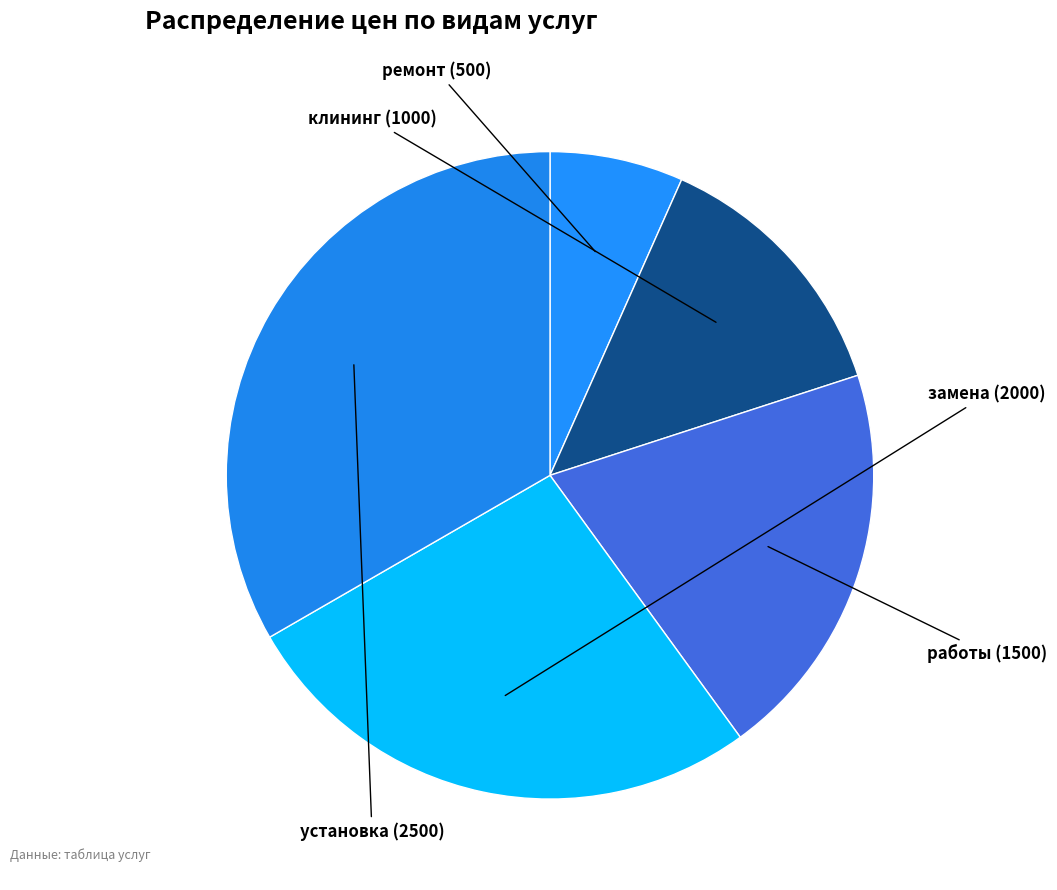

How many slices are in this pie chart?

5